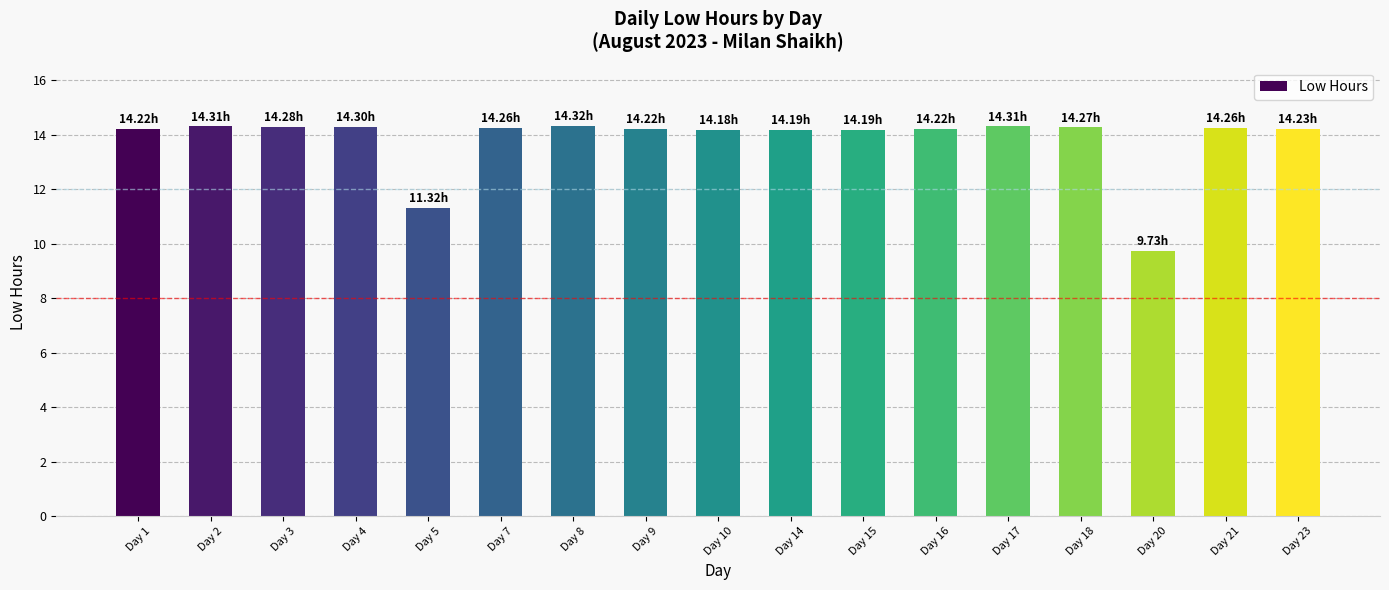

The value at Day 7 is 14.3. True or false?

True